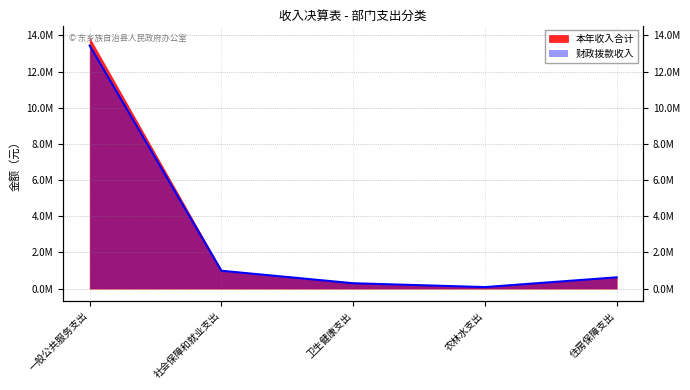

Where is the data nearest to the value 6762904?

社会保障和就业支出